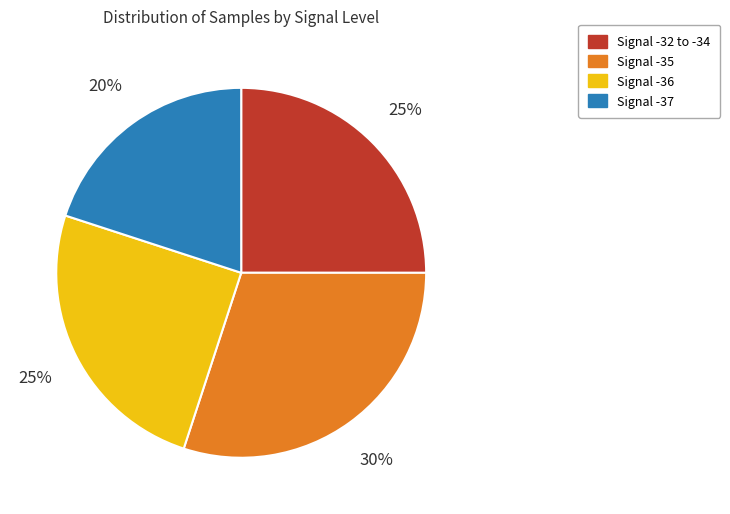

True or false: Signal -35 accounts for 30% of the total.

True